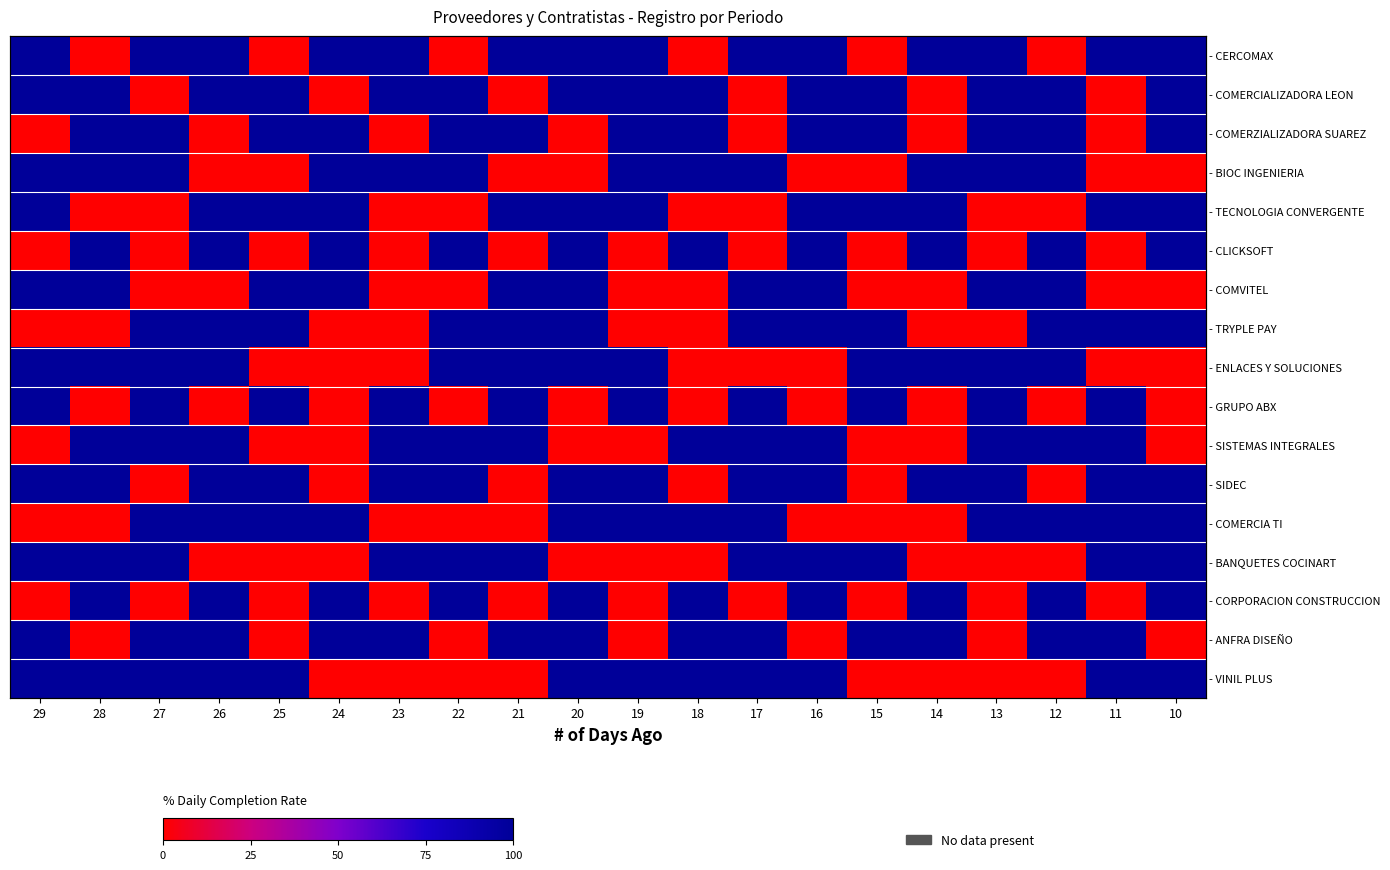

How many distinct data groups are displayed?

17